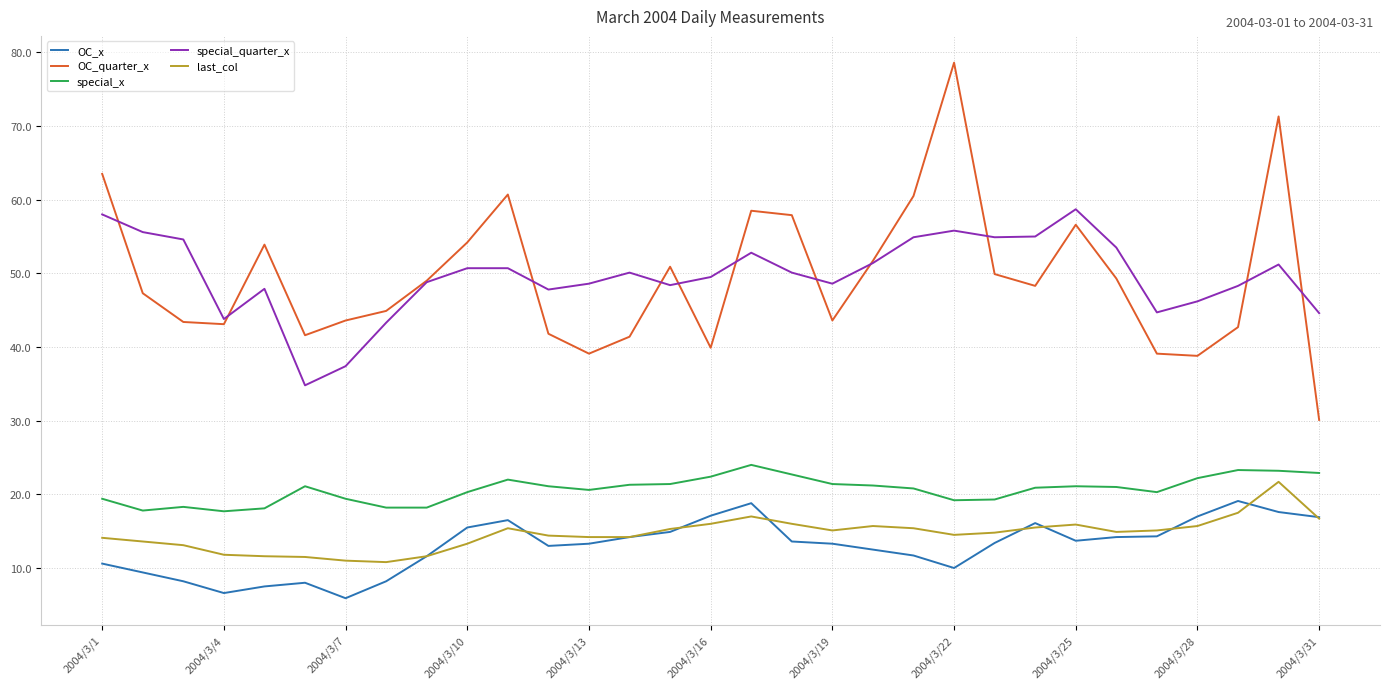

True or false: OC_x and special_x cross at least once.

False